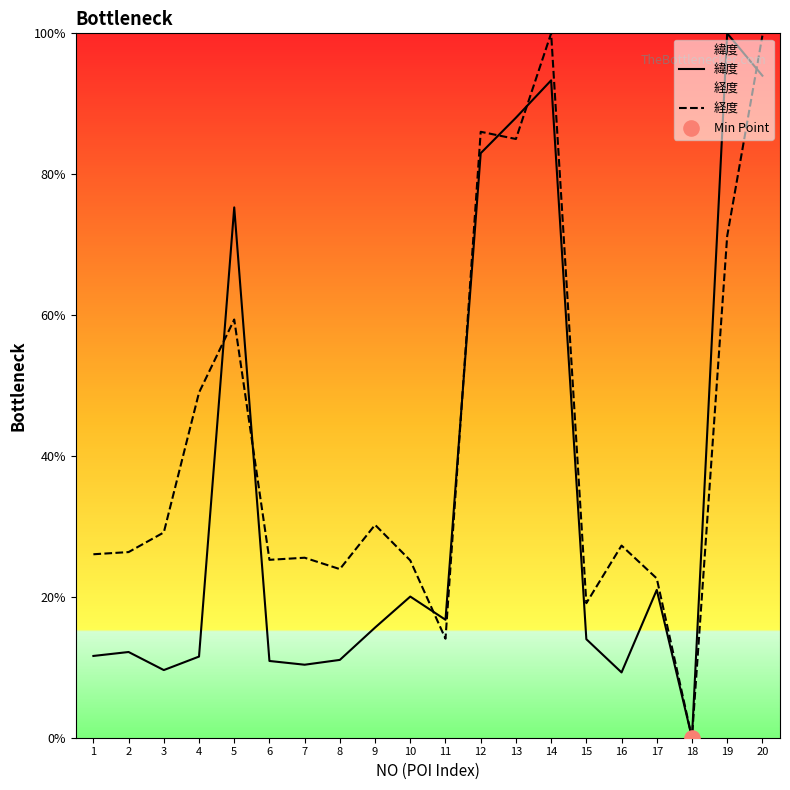

Is the value of 経度 at 5 greater than the value of 緯度 at 7?

Yes